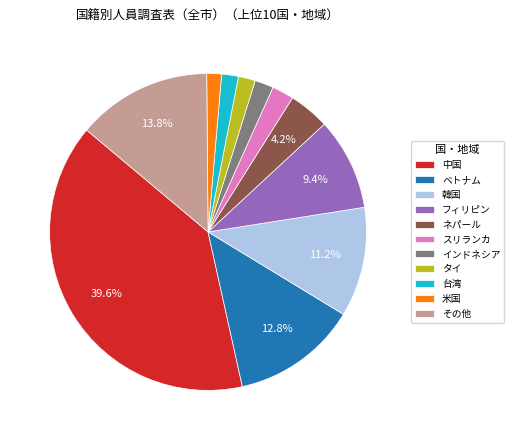

Which has a higher value, タイ or ベトナム?

ベトナム